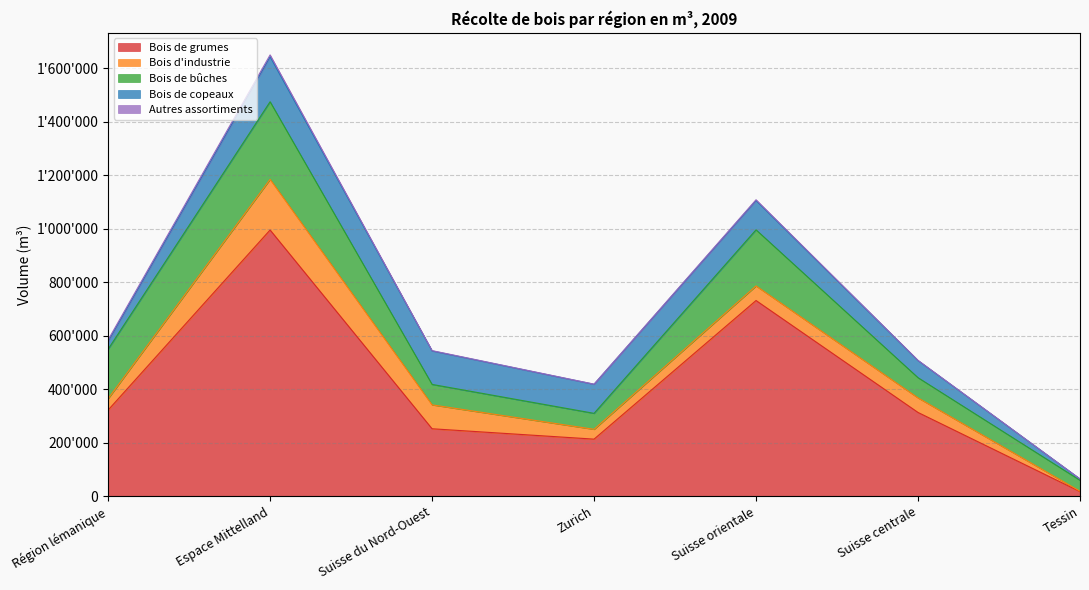

Which category has the highest value in the Bois de bûches series?

Espace Mittelland